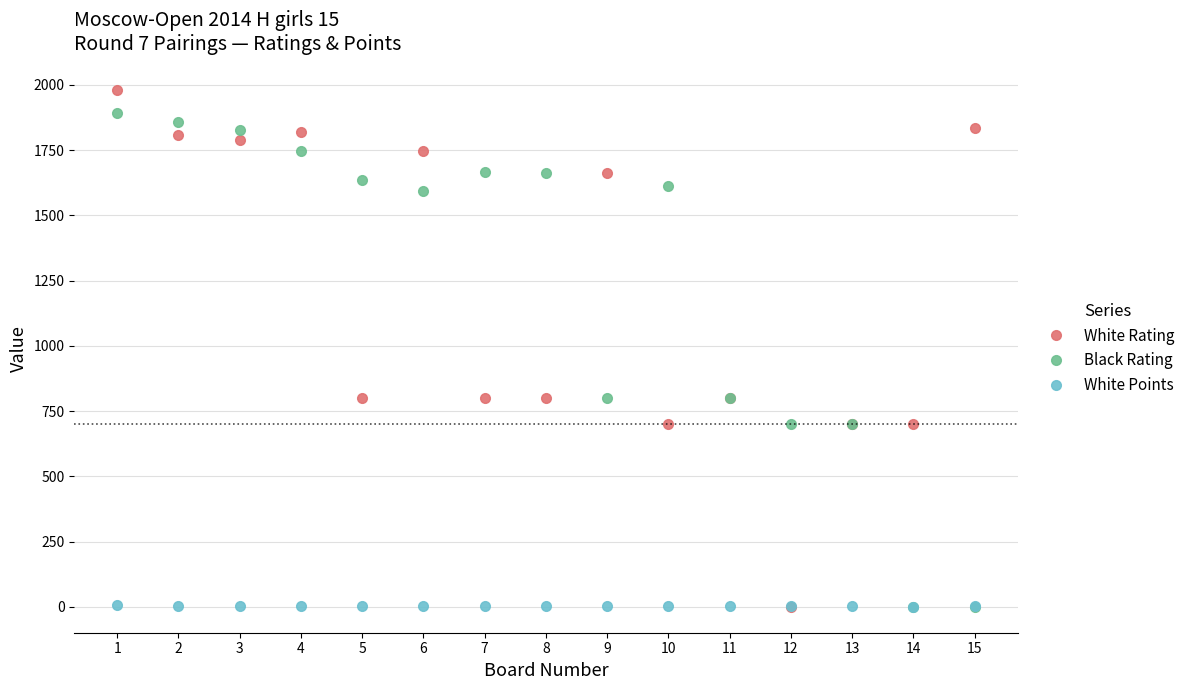

What are all the series names shown in the legend?

White Rating, Black Rating, White Points